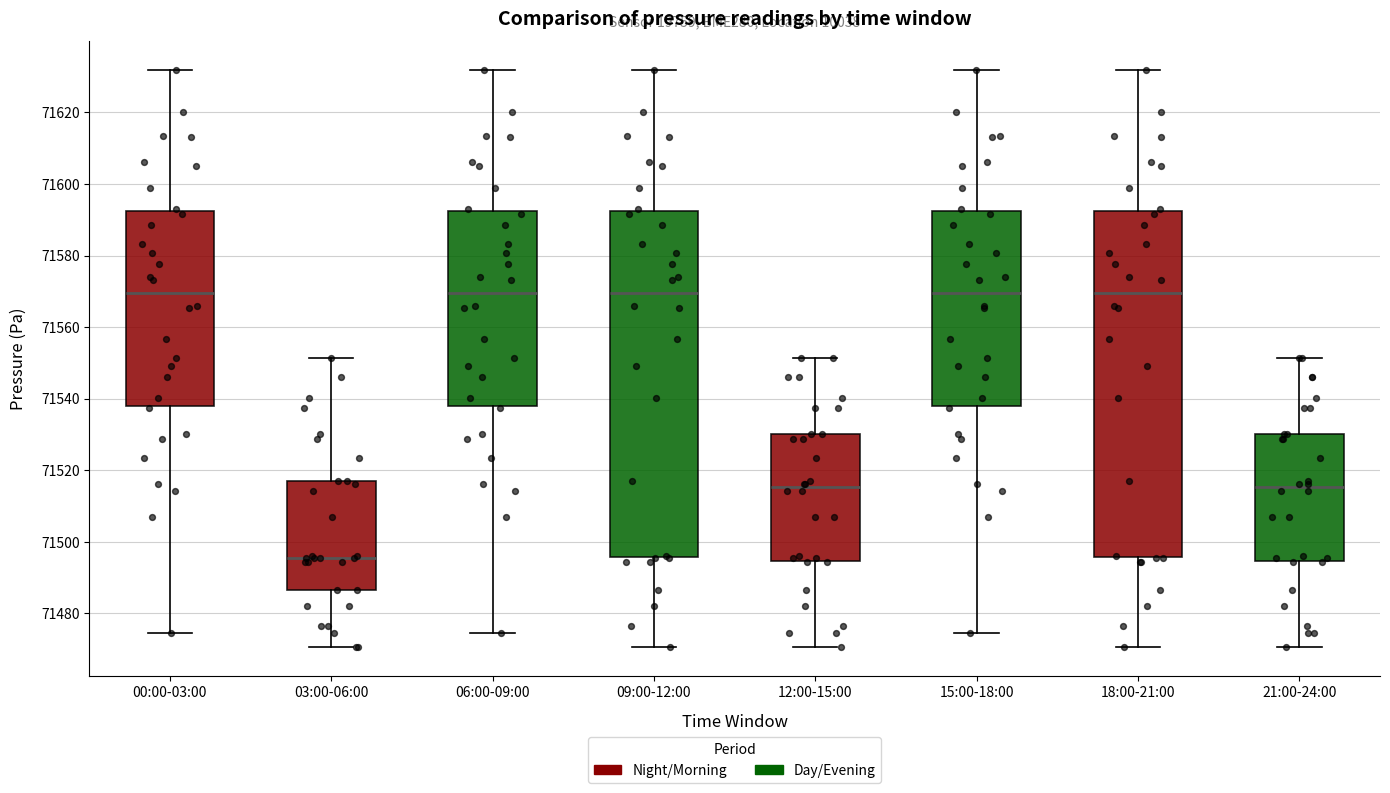

Reading left to right, read every box against the y-axis: the position of its median line, the range the box covers, and the ends of its whiskers. The values are not printed on the chart, so give them approximately, as read against the axis.

00:00-03:00: median 71570, box 71538 to 71592, whiskers 71474 to 71632
03:00-06:00: median 71496, box 71486 to 71518, whiskers 71470 to 71552
06:00-09:00: median 71570, box 71538 to 71592, whiskers 71474 to 71632
09:00-12:00: median 71570, box 71496 to 71592, whiskers 71470 to 71632
12:00-15:00: median 71516, box 71494 to 71530, whiskers 71470 to 71552
15:00-18:00: median 71570, box 71538 to 71592, whiskers 71474 to 71632
18:00-21:00: median 71570, box 71496 to 71592, whiskers 71470 to 71632
21:00-24:00: median 71516, box 71494 to 71530, whiskers 71470 to 71552